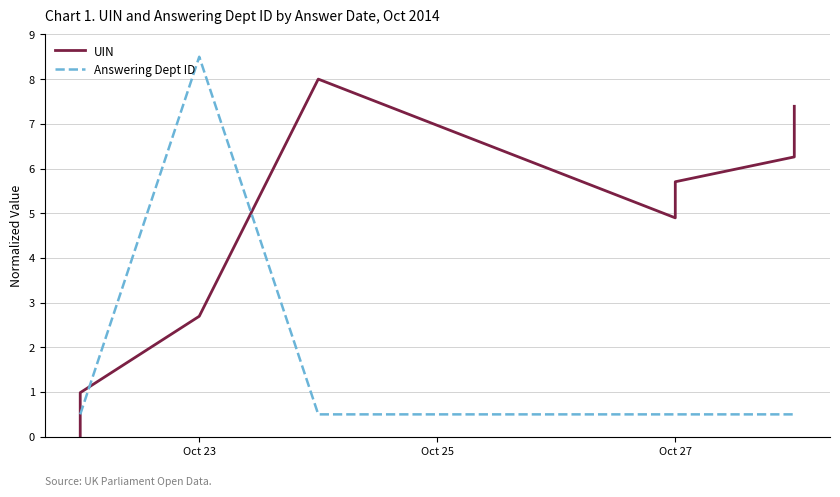

Is this an area chart (filled region under the line)?

No